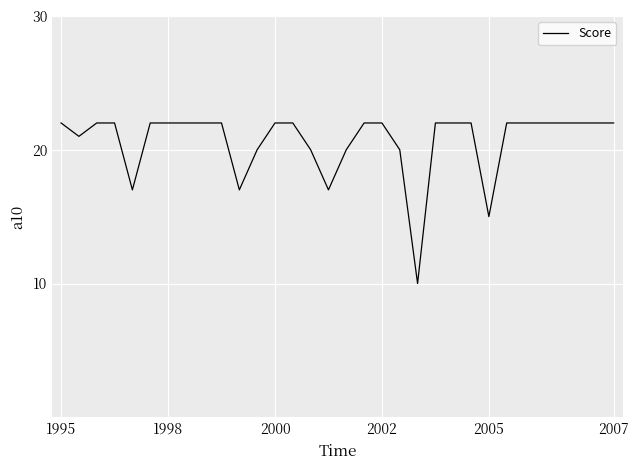

What is the smallest value displayed?

10